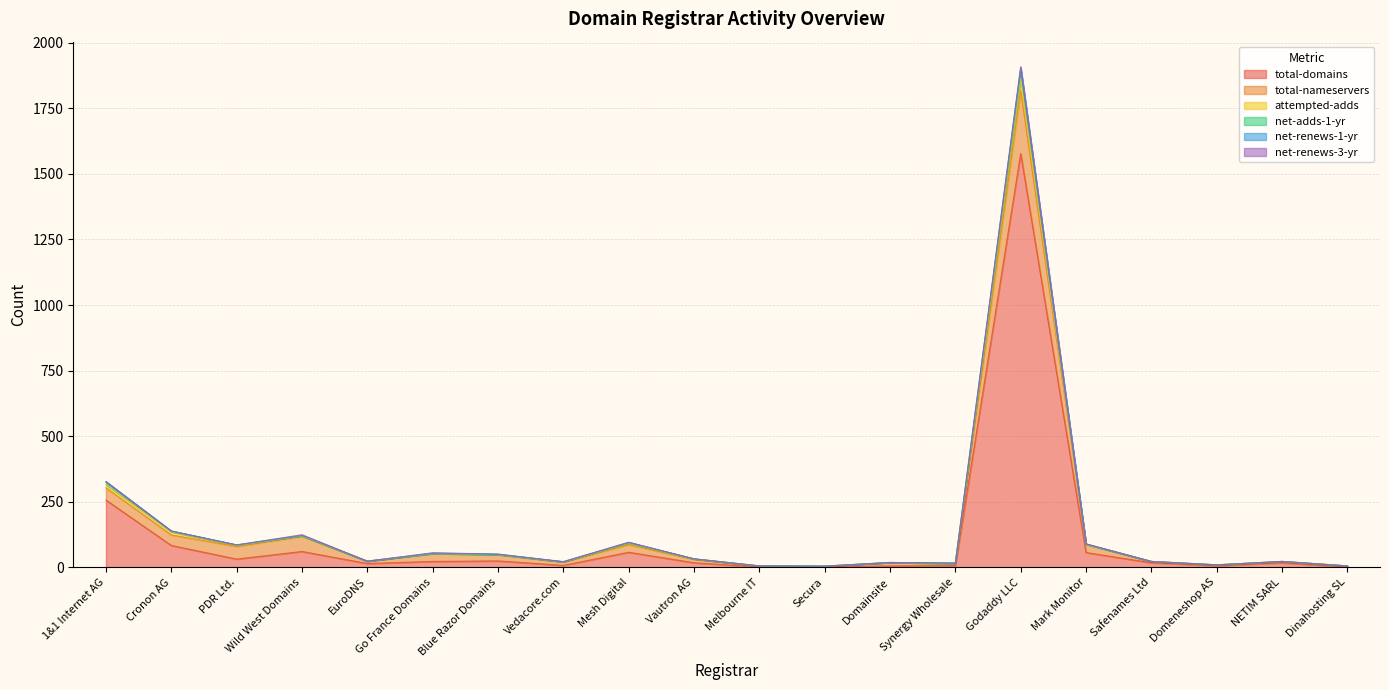

What is the sum of the total-nameservers values at Synergy Wholesale and Dinahosting SL?

12